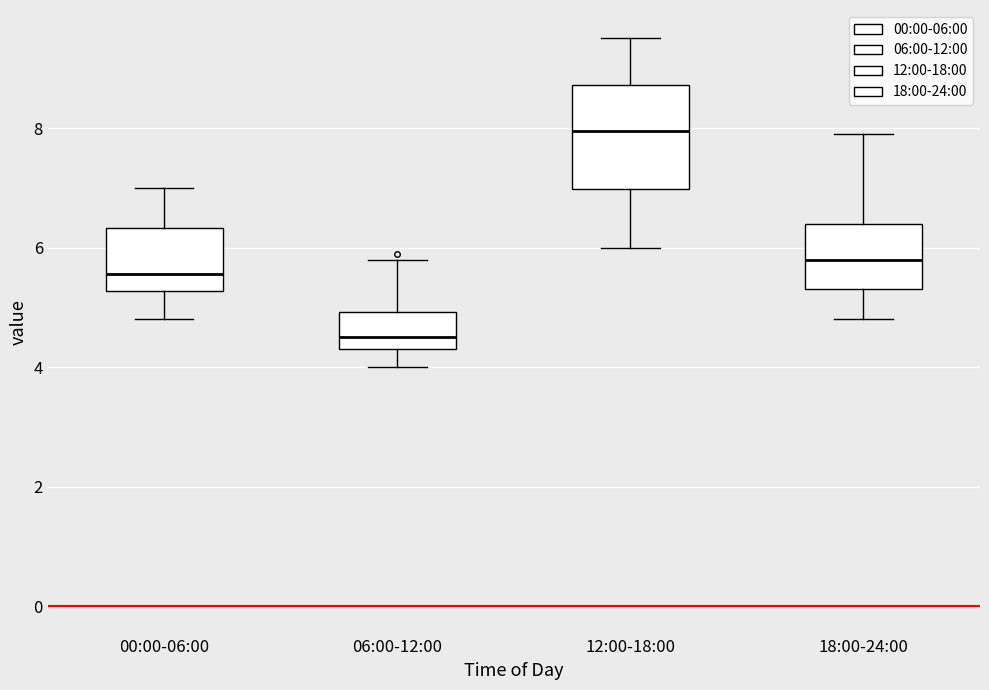

Where does the median line of the box for 12:00-18:00 sit on the y-axis? The values are not printed on the chart, so give them approximately, as read against the axis.

8.0